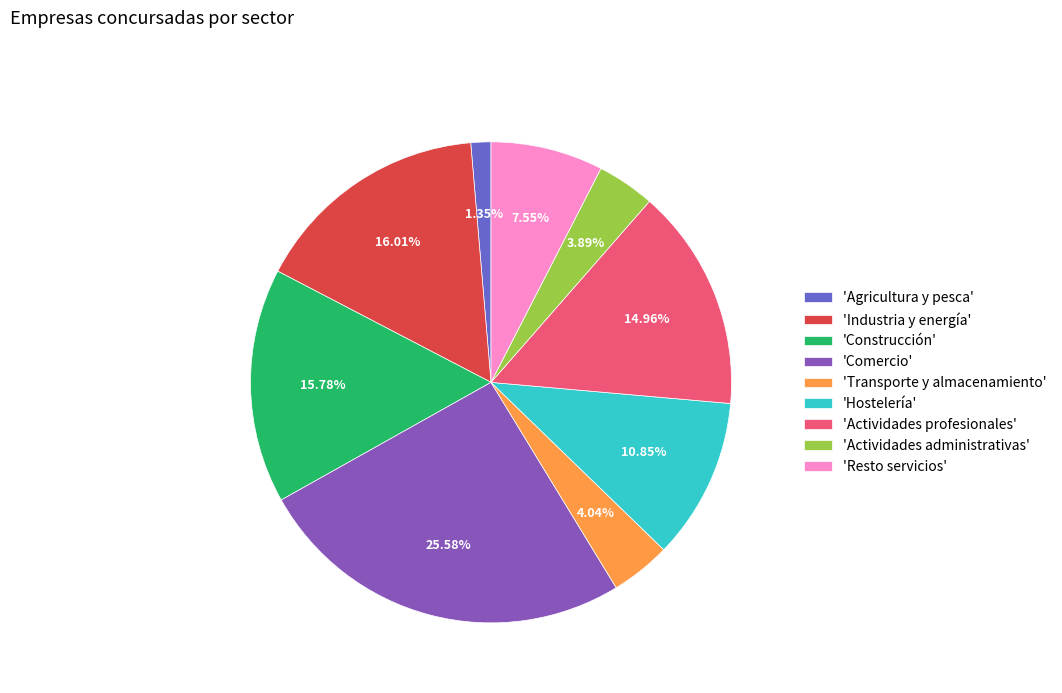

How many segments does this pie chart have?

9